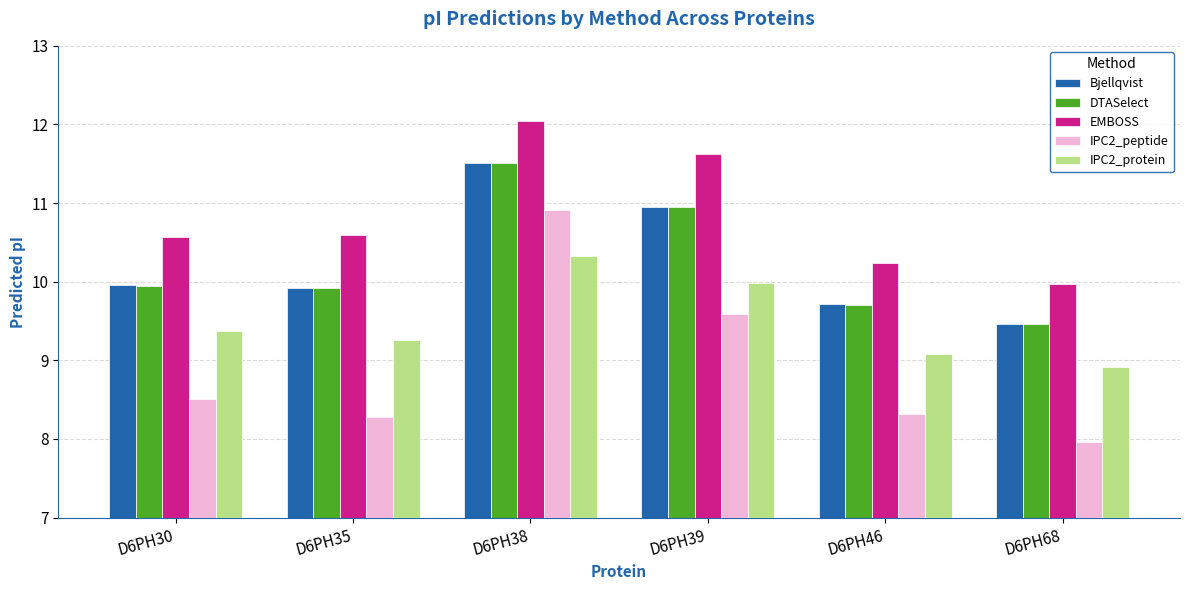

What is the highest value of the Bjellqvist series?

11.5